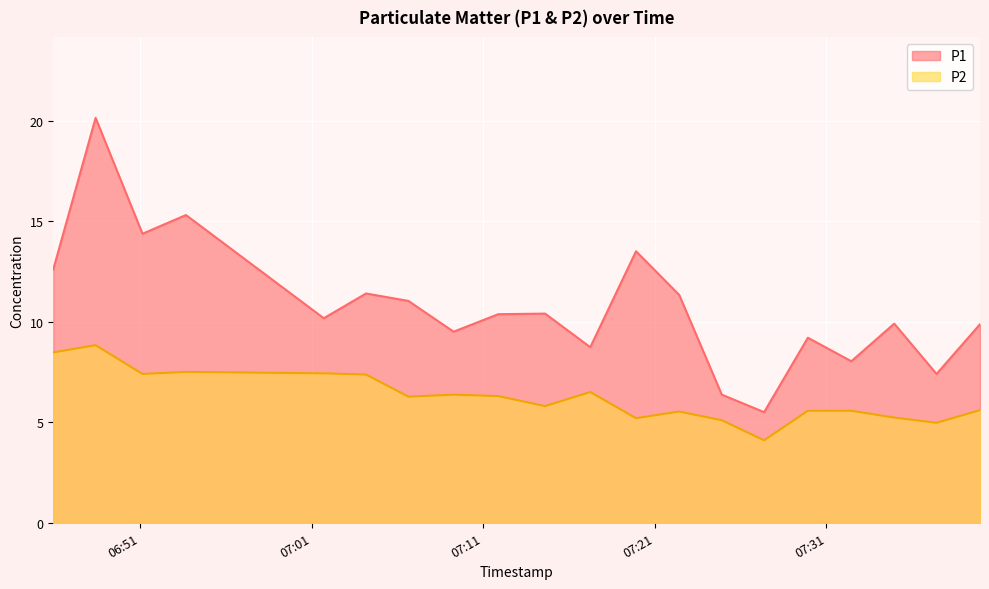

What are all the series names shown in the legend?

P1, P2